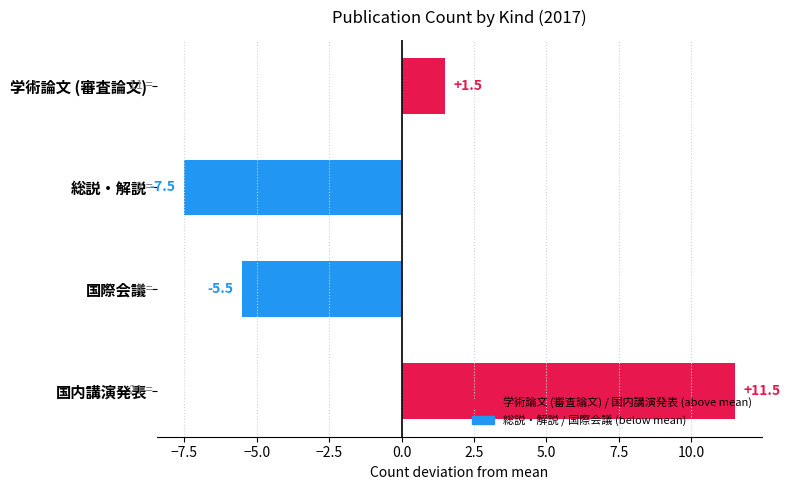

What is the greatest value displayed?

11.5